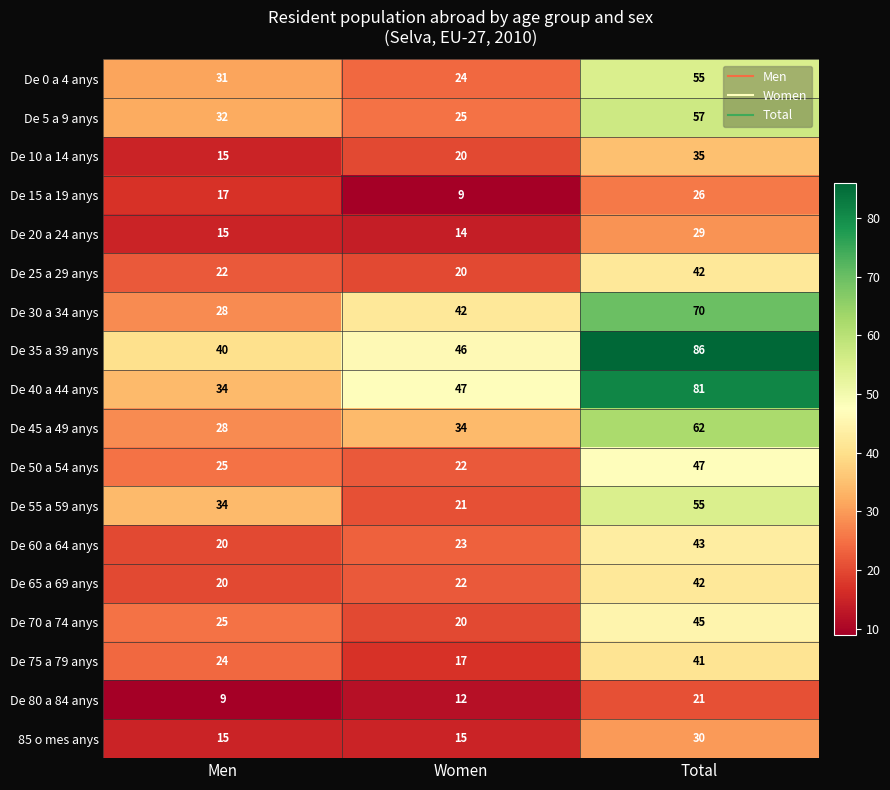

What is the total value across all series at Women?

433